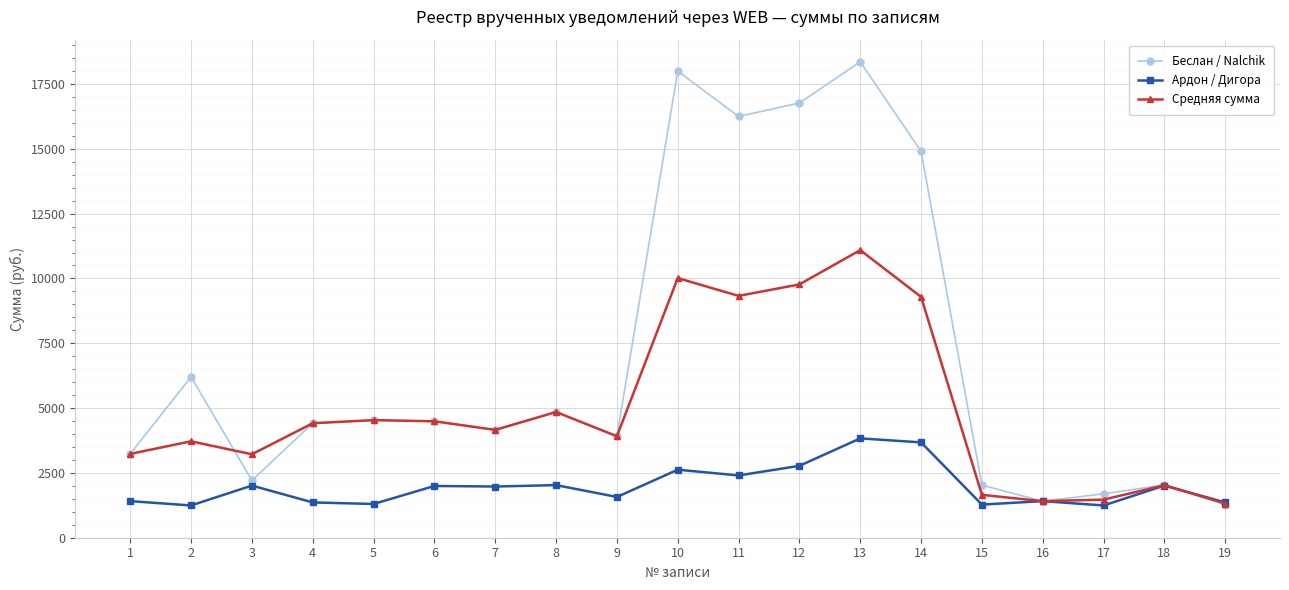

True or false: Ардон / Дигора has more than 2 points higher than both neighbors.

True